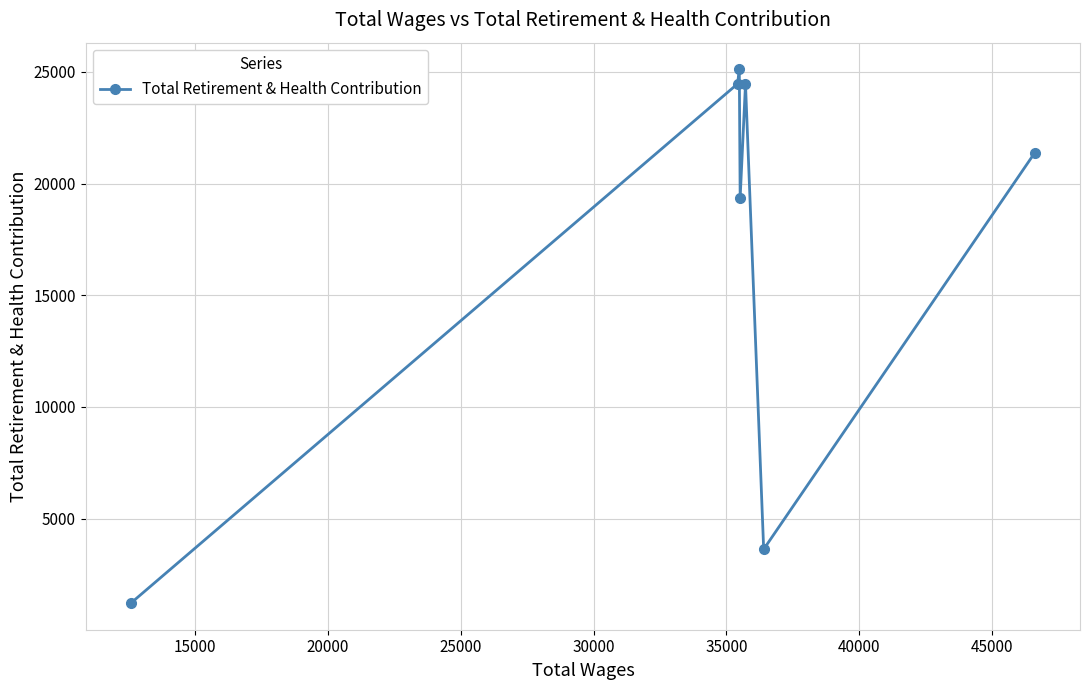

True or false: there are more than 2 points higher than both neighbors.

False